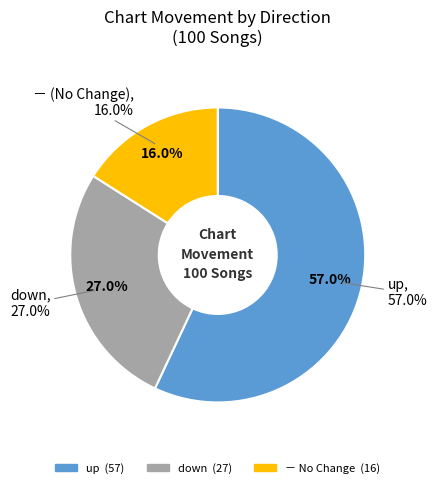

Do down and up together represent more than half of the pie?

Yes